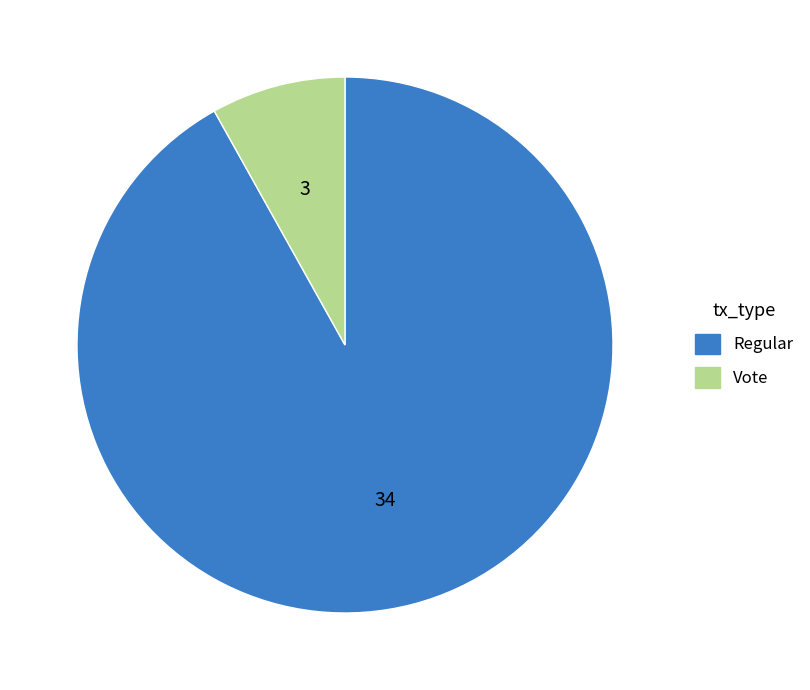

The Vote slice represents 14% of the pie. True or false?

False